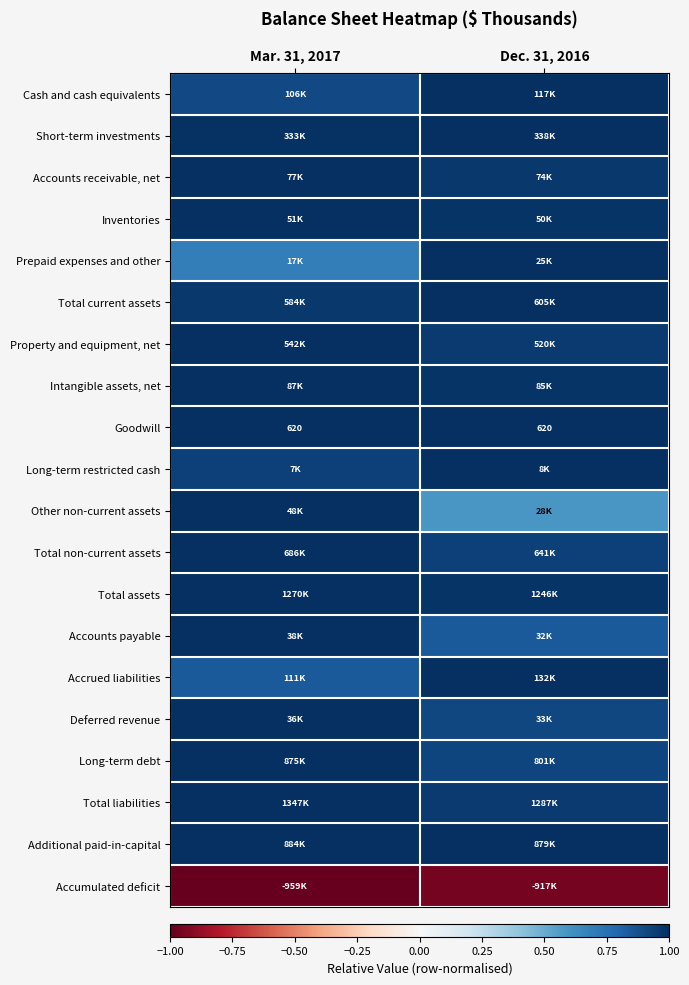

The Accounts payable series shows 0.8 at Dec. 31, 2016. True or false?

True